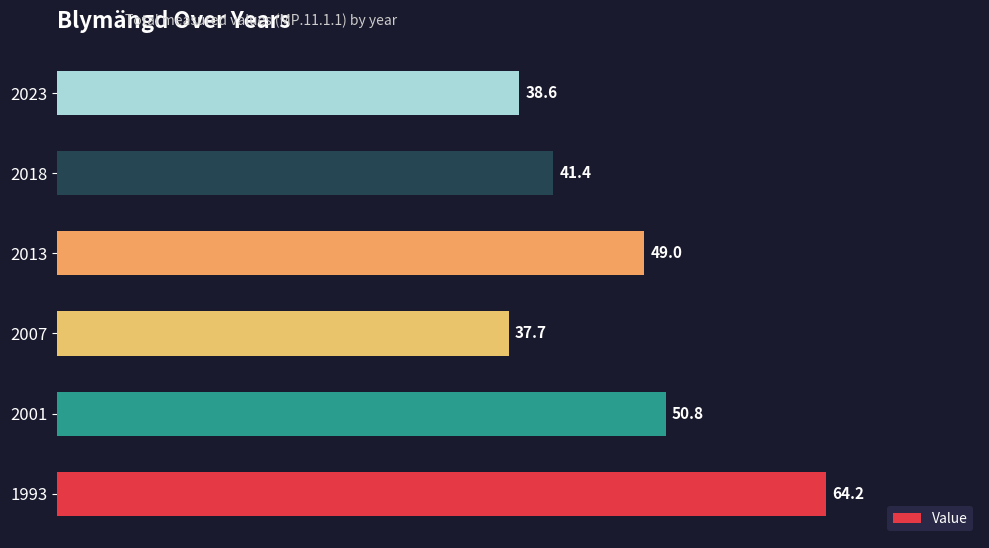

The value at 2013 is 49.0. True or false?

True